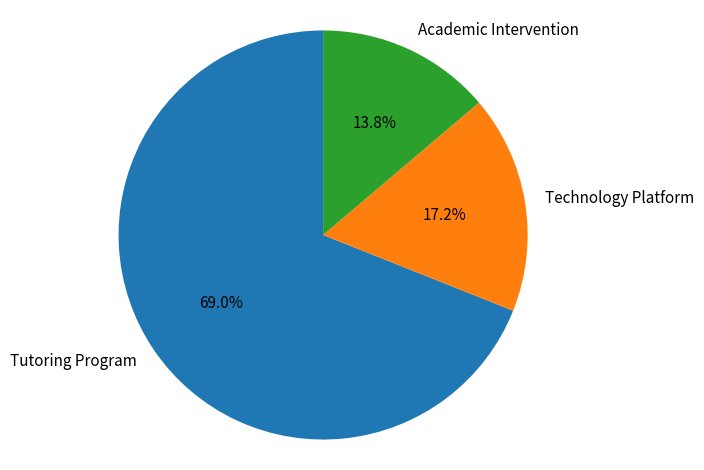

How many slices are in this pie chart?

3